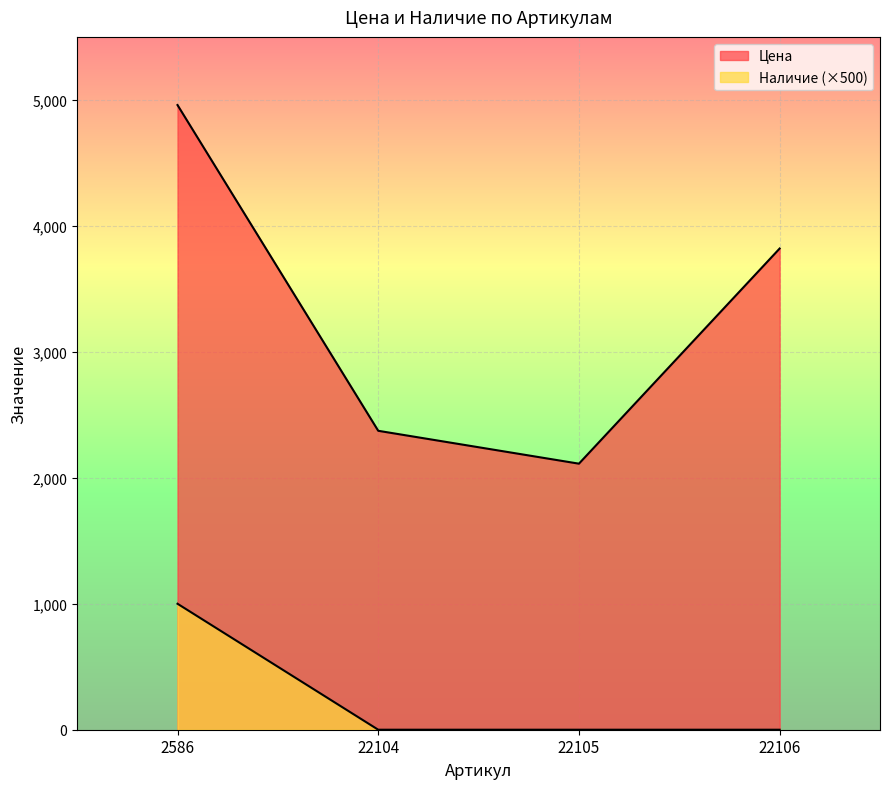

What are all the series names shown in the legend?

Цена, Наличие